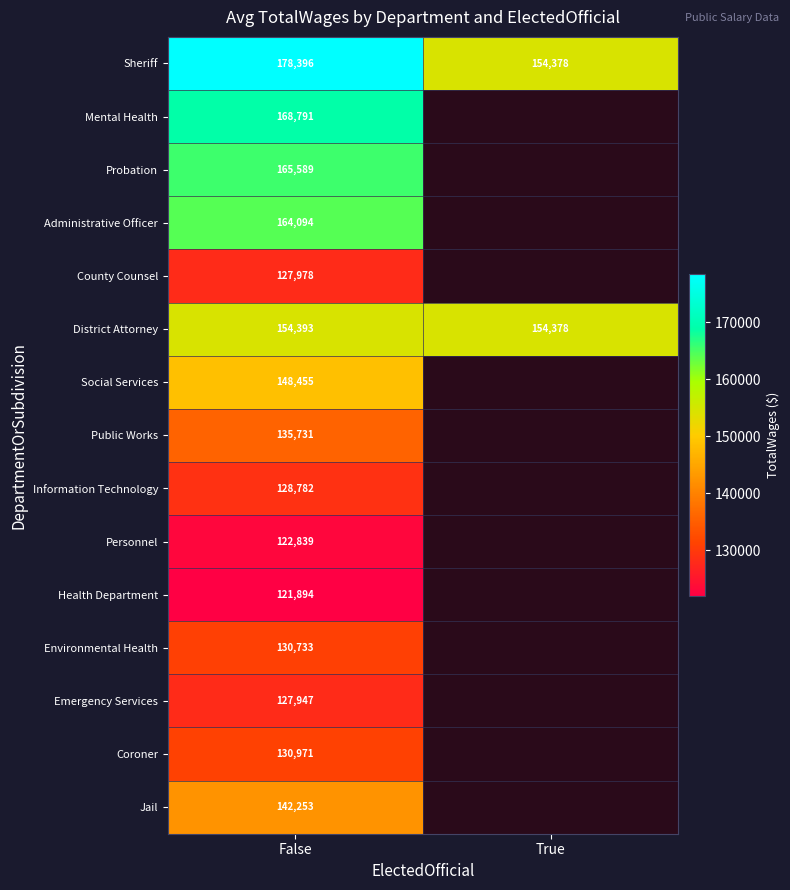

What is the spread (max minus min) of values at False?

56502